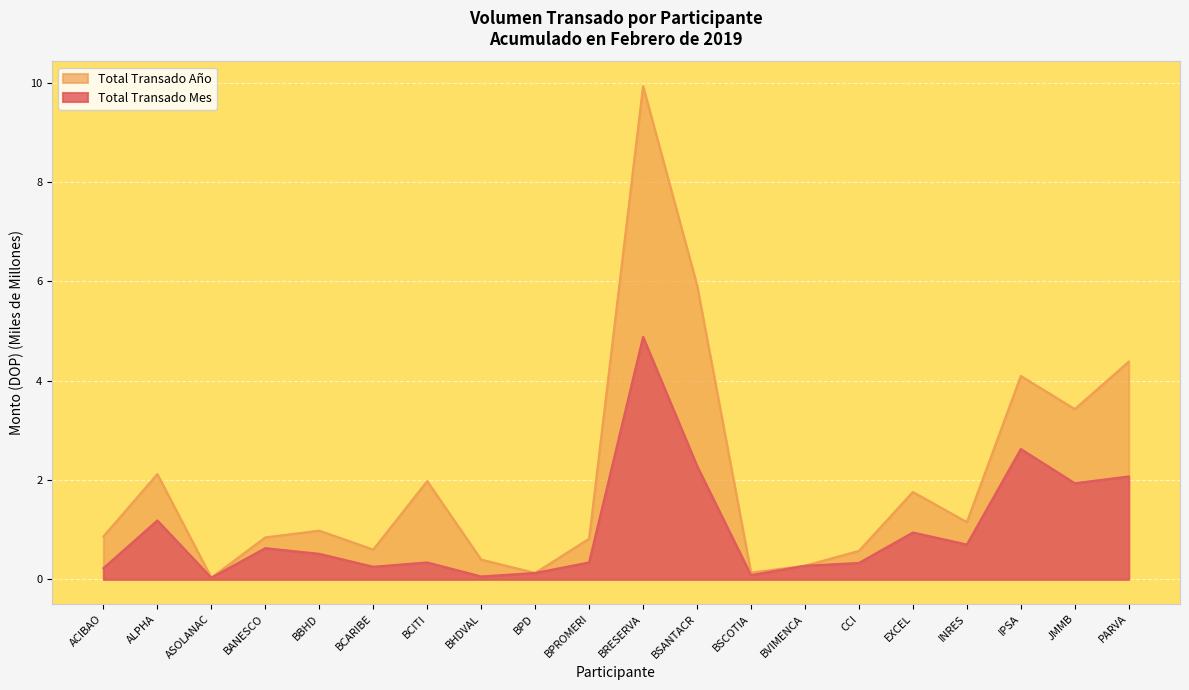

What is the sum of all Total Transado Mes values?

19.8